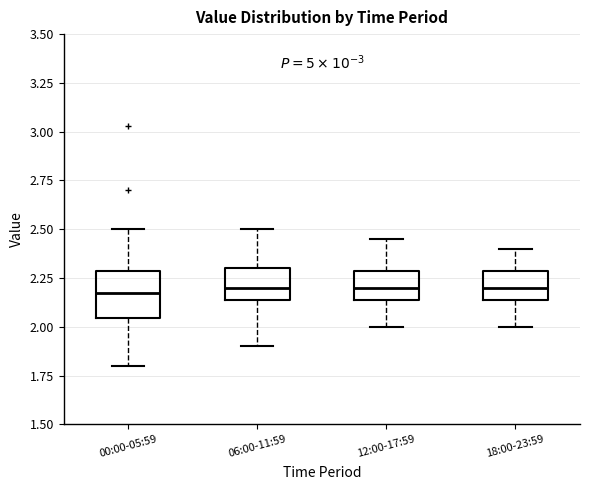

Where does the upper whisker of the box for 06:00-11:59 end on the y-axis? The values are not printed on the chart, so give them approximately, as read against the axis.

2.50